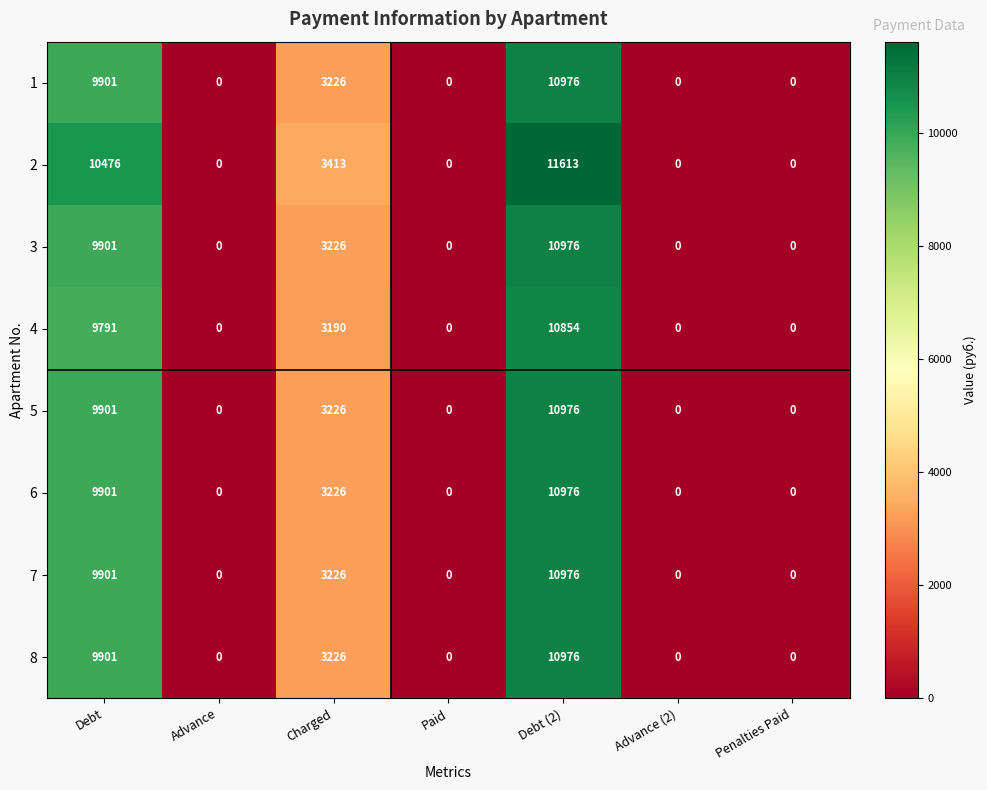

What is the difference between the second highest and minimum values in the 1 series?

9901